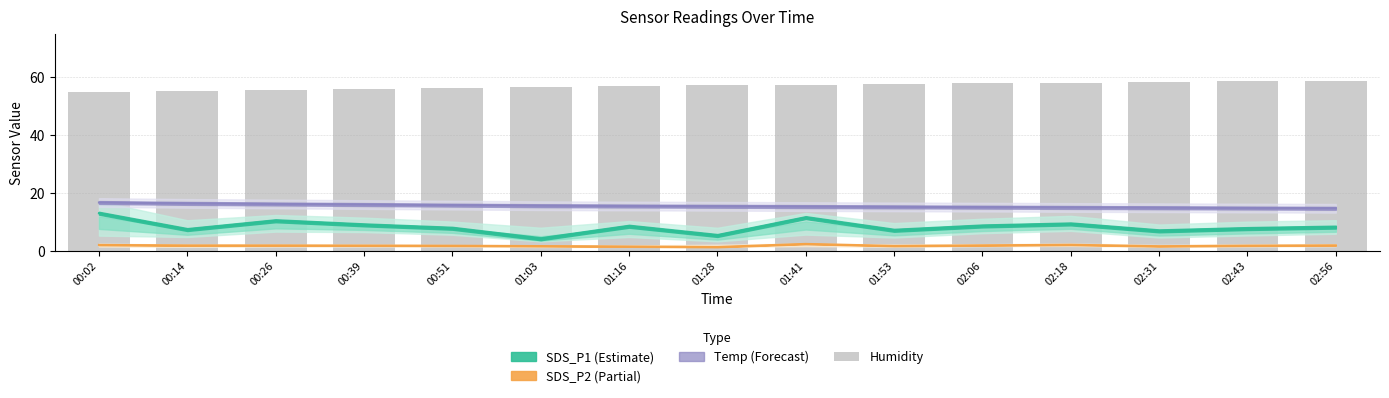

Does the chart contain any negative values?

No